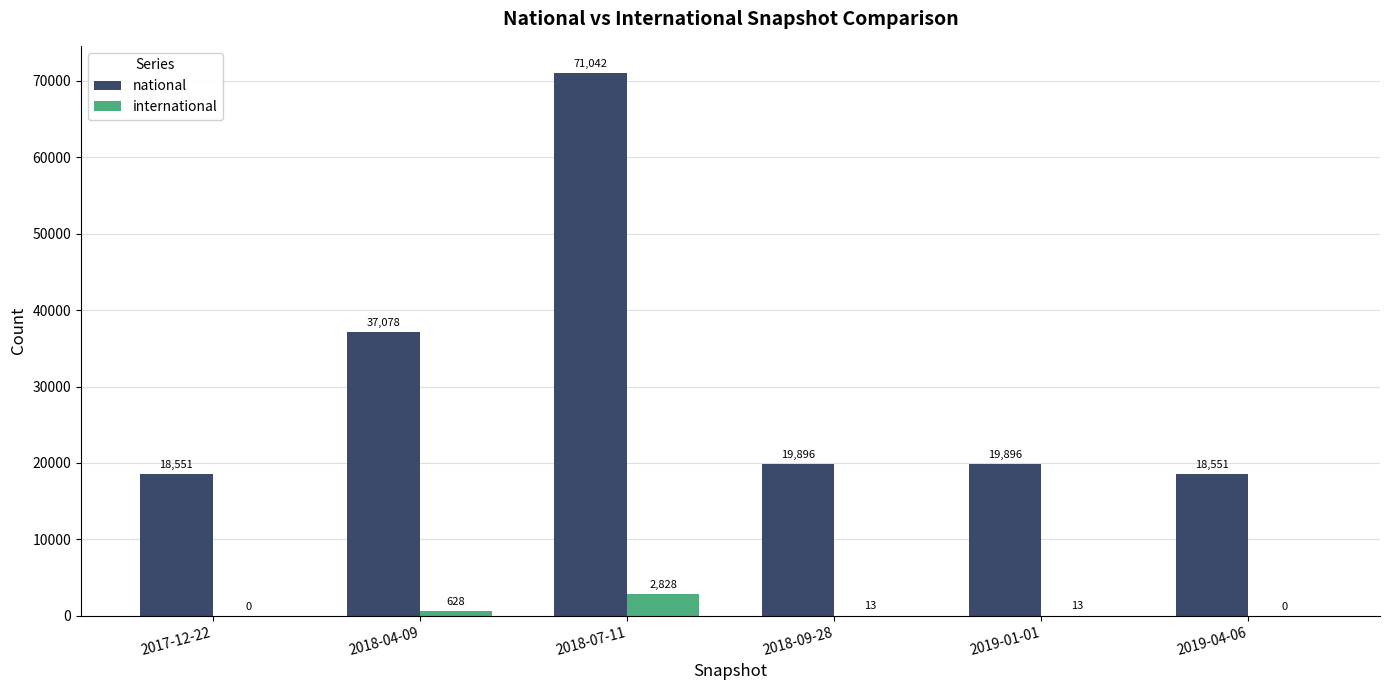

How many groups of bars are there?

6